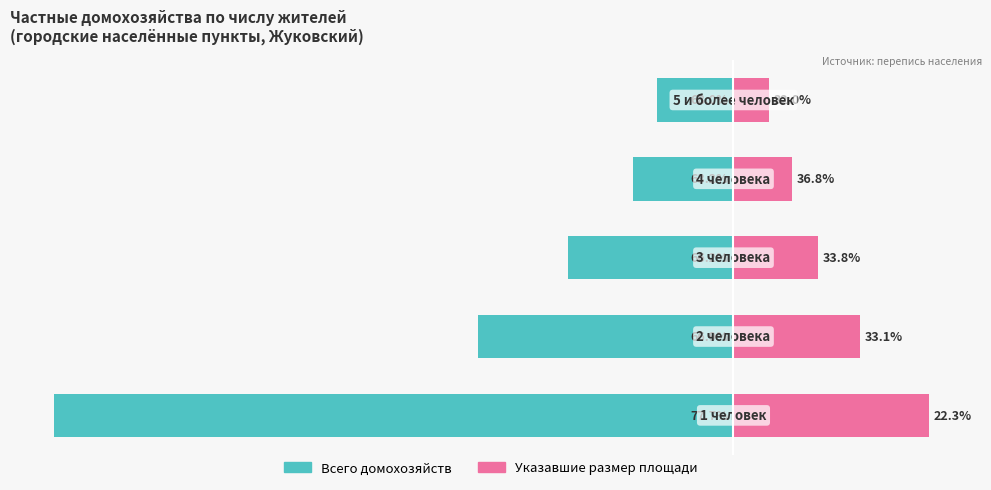

Between 1 and 2, which series saw the biggest shift?

Всего домохозяйств